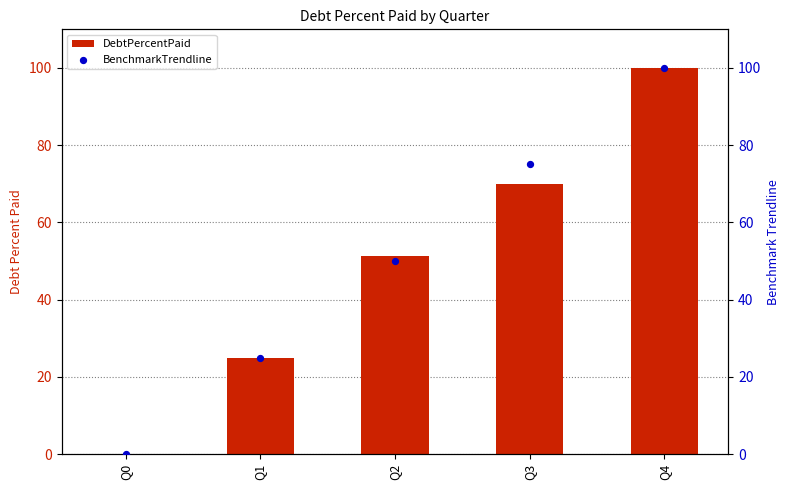

What is the total value across all series at Q3?

145.0